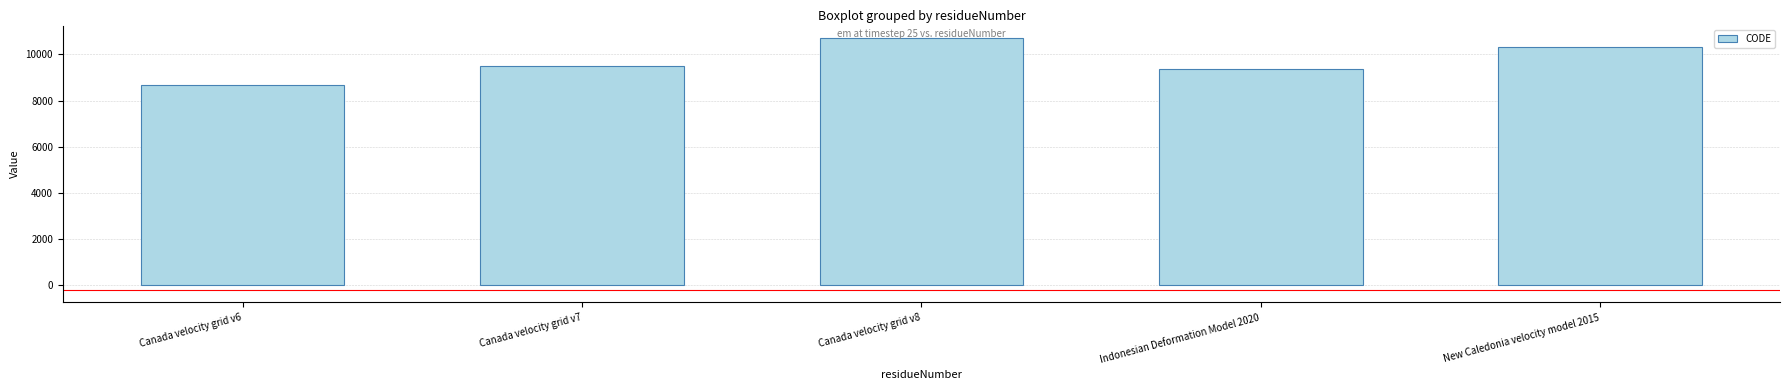

Approximately how many times larger is the value at Canada velocity grid v6 compared to Indonesian Deformation Model 2020?

0.9